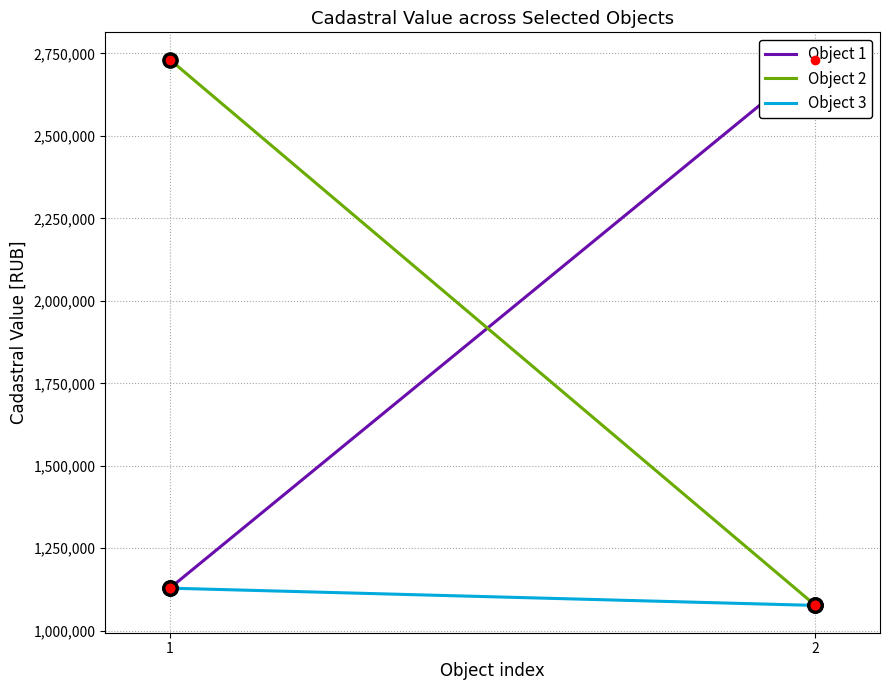

Count the number of categories in the chart.

2